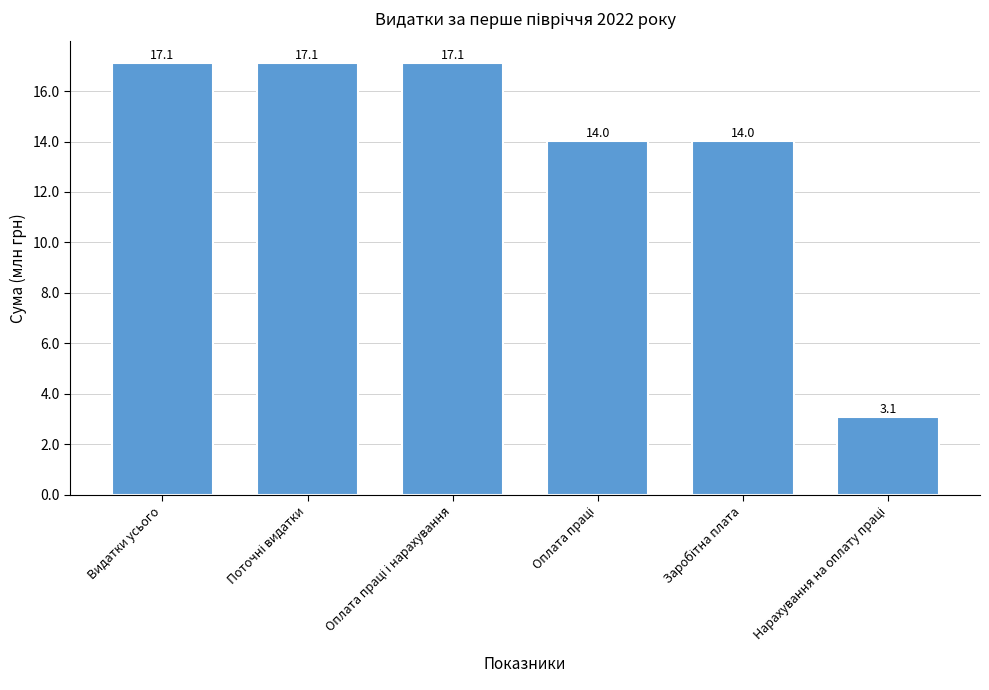

What is the average value?

13.7